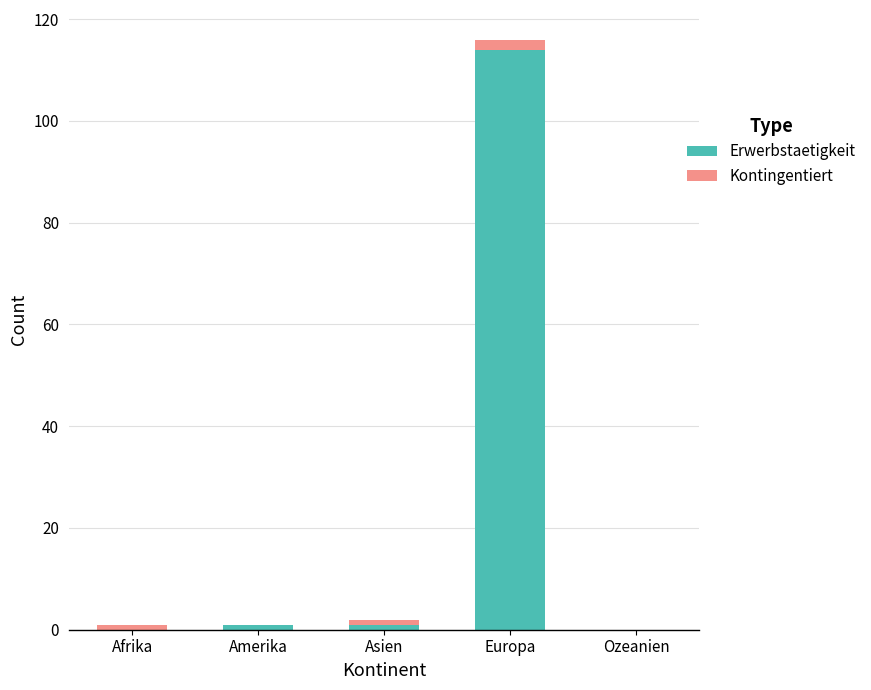

Reading right to left, transcribe the values for Erwerbstaetigkeit.

Ozeanien=0	Europa=114	Asien=1	Amerika=1	Afrika=0